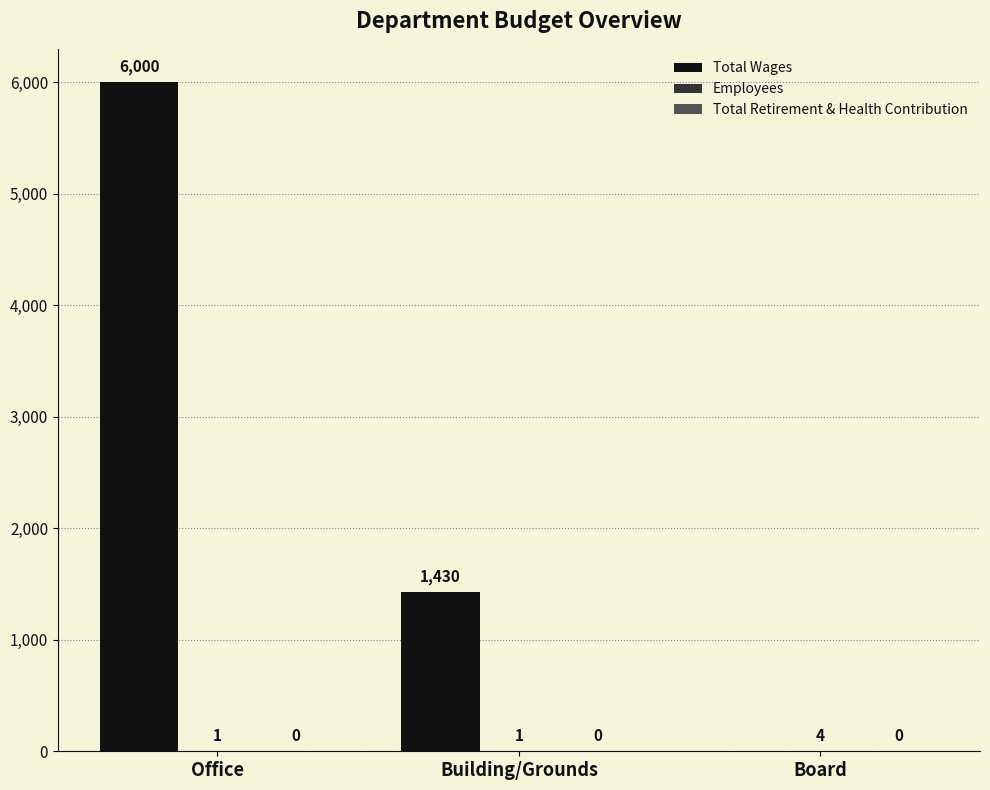

At which category is the sum across all series the highest?

Office